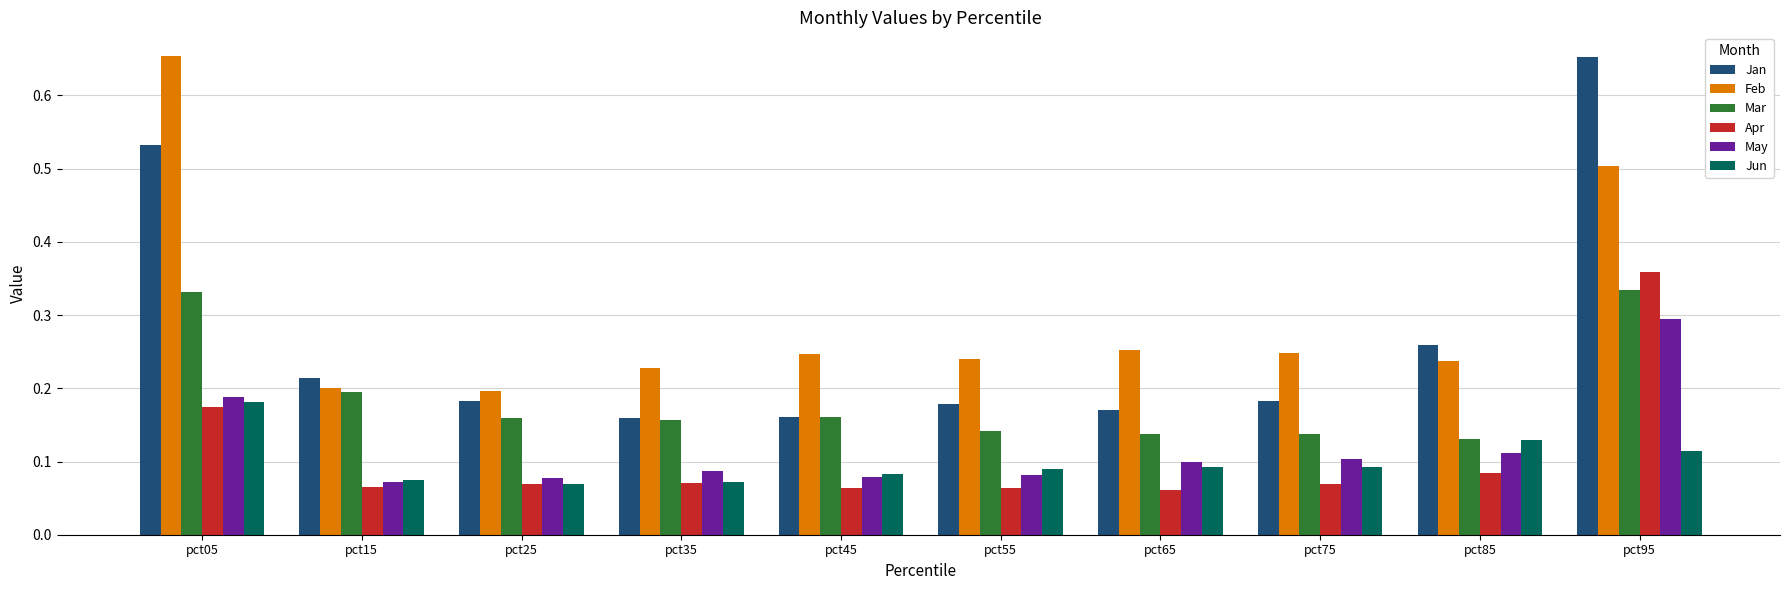

How many groups of bars are there?

10